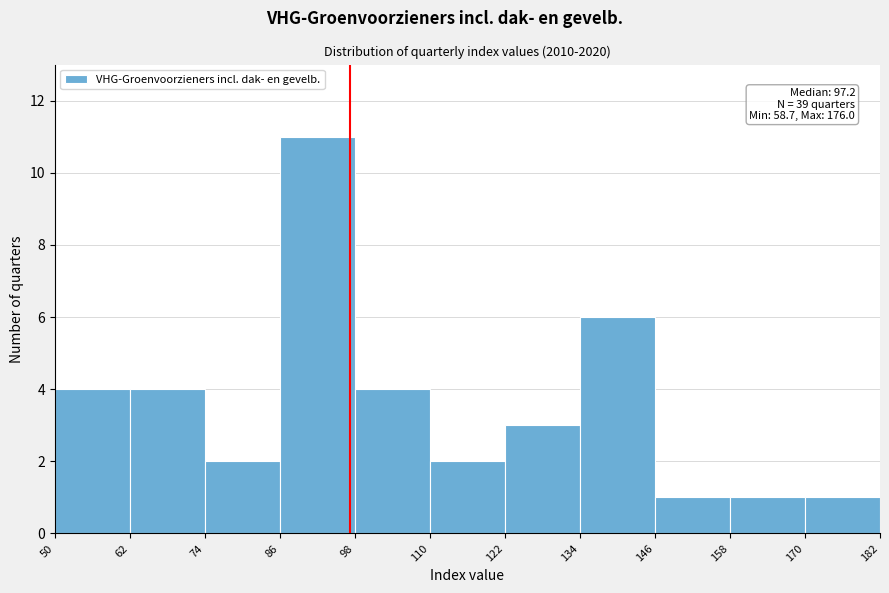

Which range on the x-axis has the tallest bar?

86 to 98